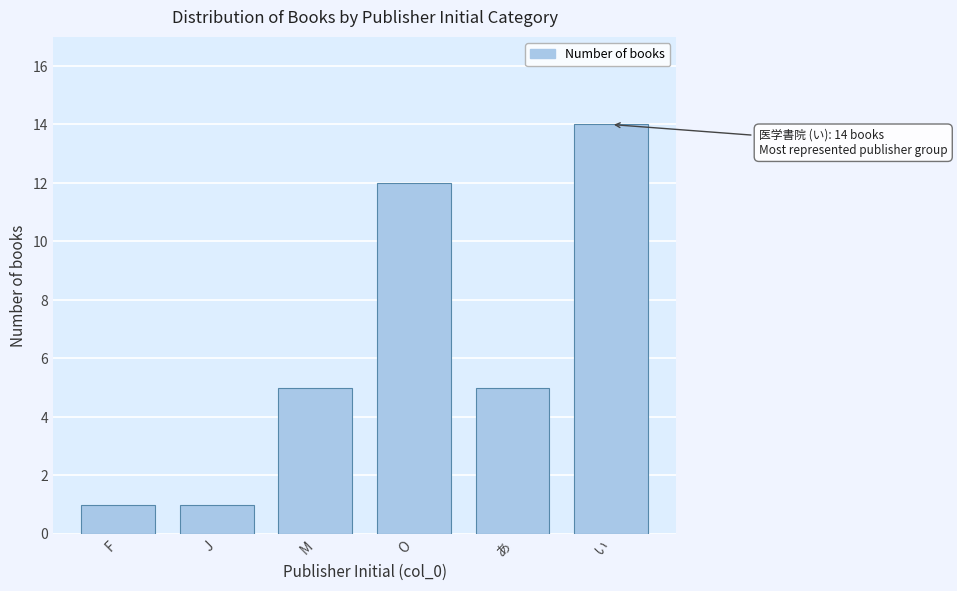

Reading right to left, extract all data points from this chart.

い=14	あ=5	O=12	M=5	J=1	F=1